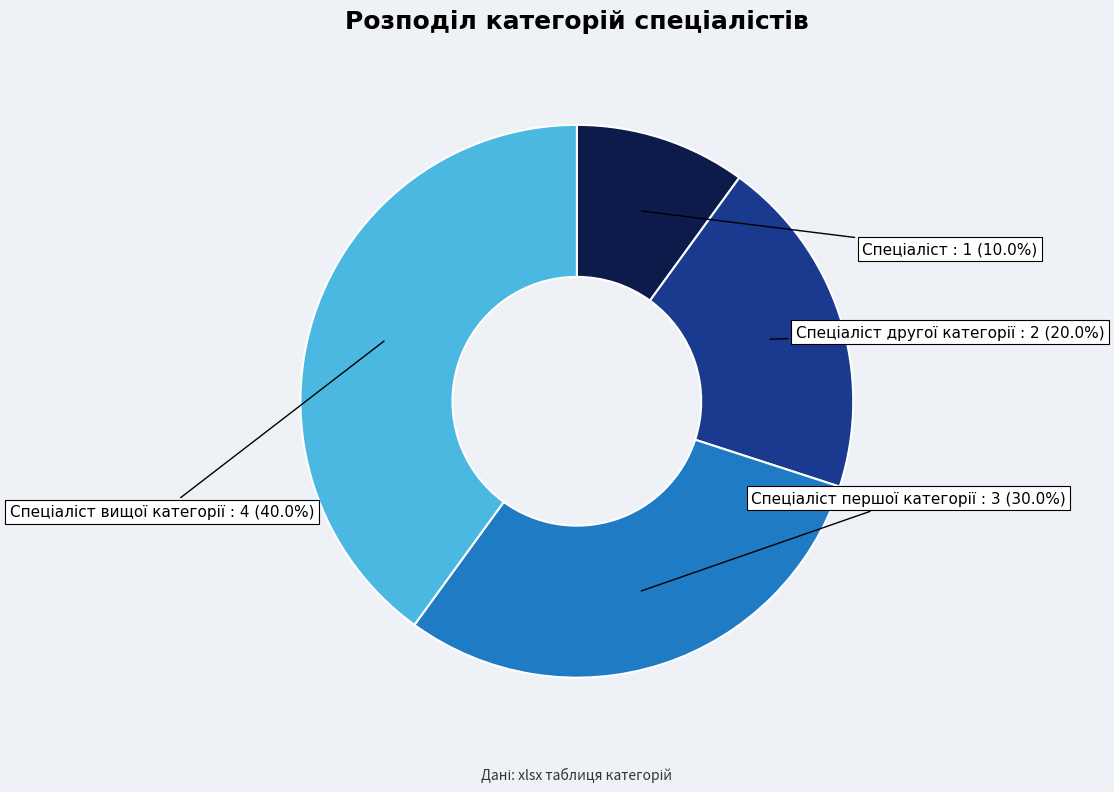

Is there a majority slice in this chart?

No